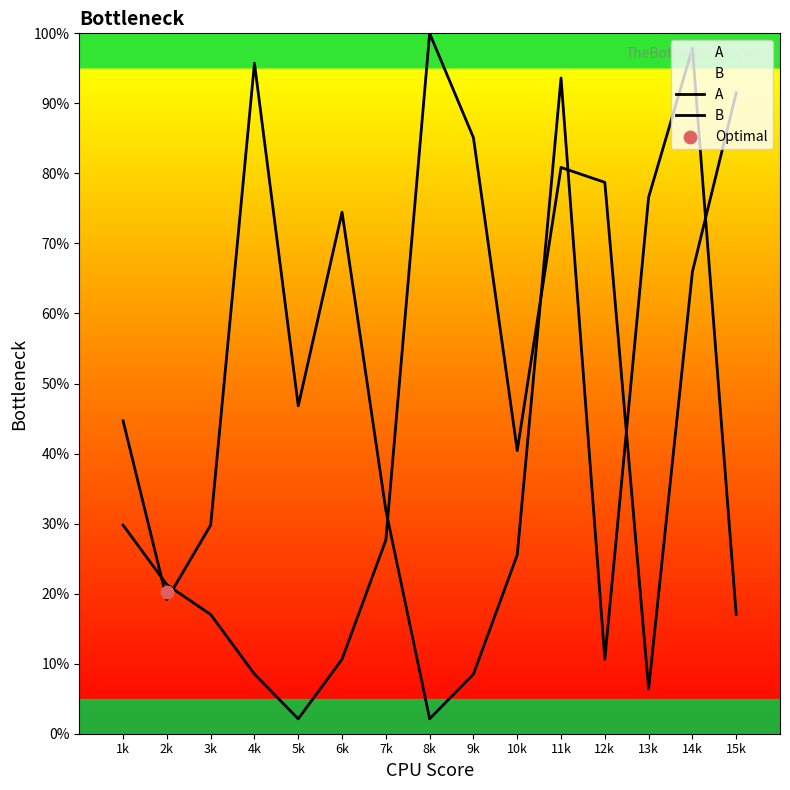

Which series reaches the maximum Y coordinate?

A